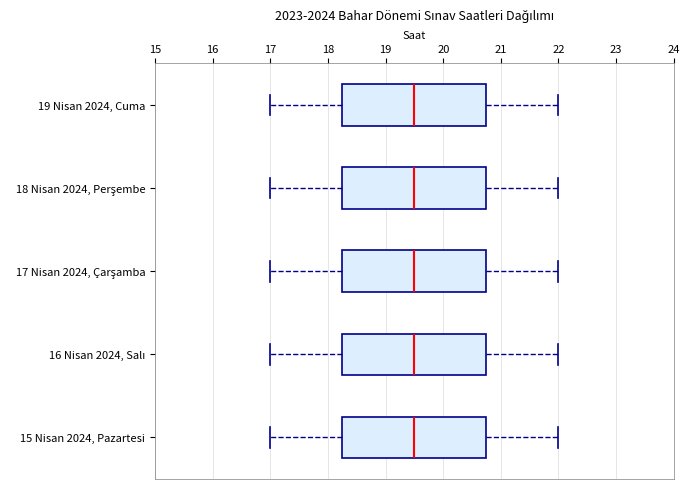

Where is the left edge of the box for 16 Nisan 2024, Salı on the x-axis? The values are not printed on the chart, so give them approximately, as read against the axis.

18.3